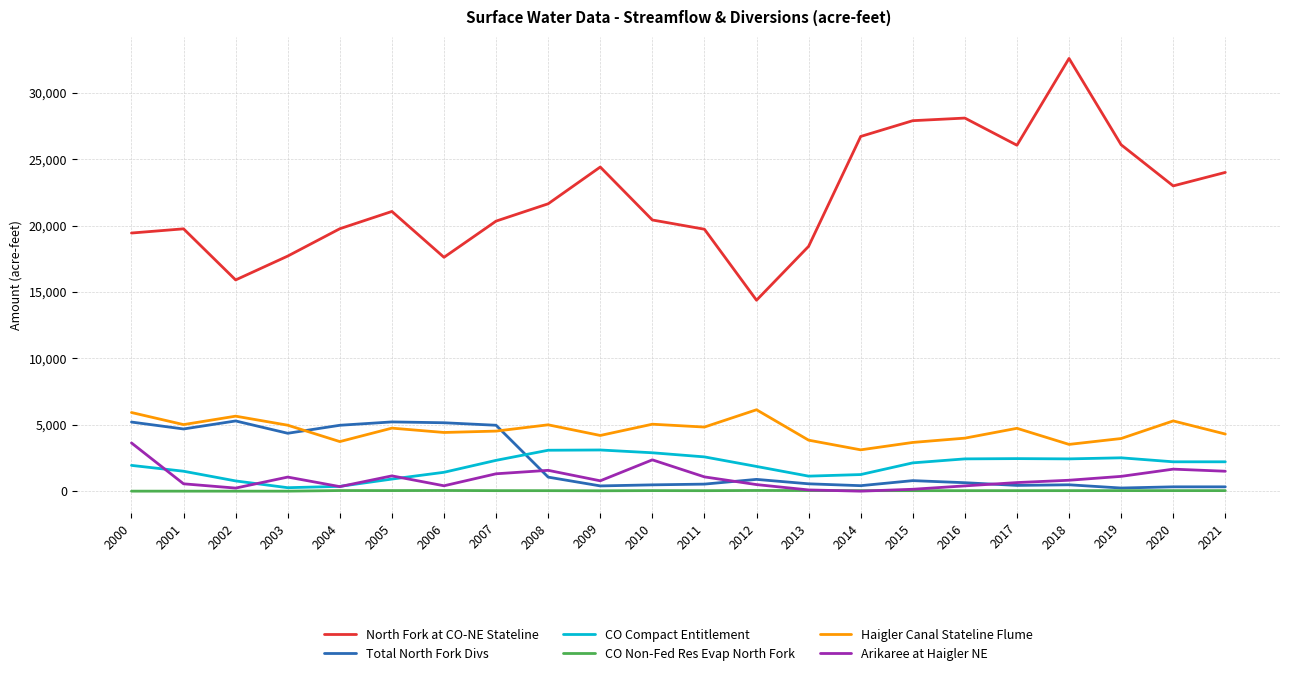

Is it true that CO Compact Entitlement equals 360.0 at 2004?

True